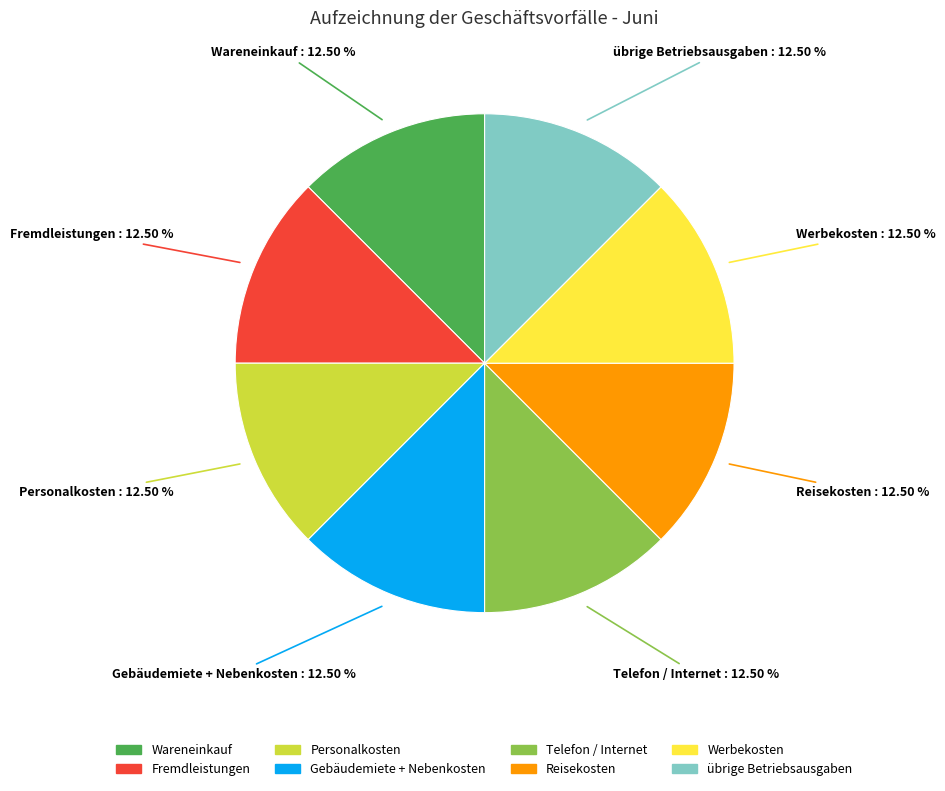

Does any single category account for the majority?

No